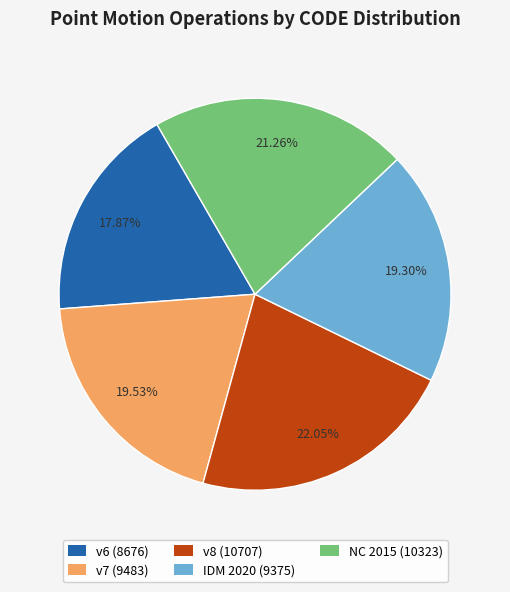

Combined, do IDM 2020 (9375) and v8 (10707) account for over 50%?

No